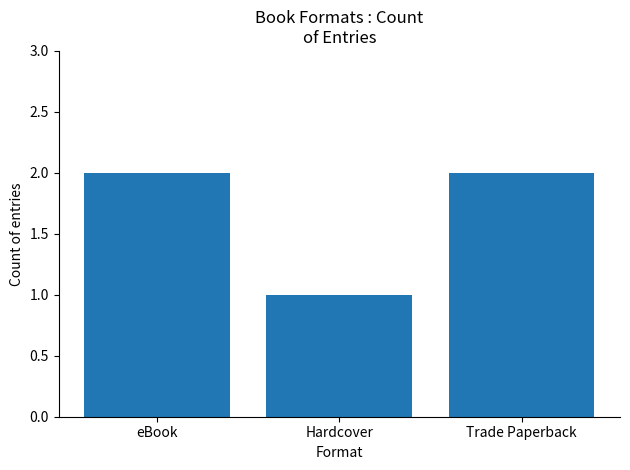

What is the label of the 1st bar from the right?

Trade Paperback